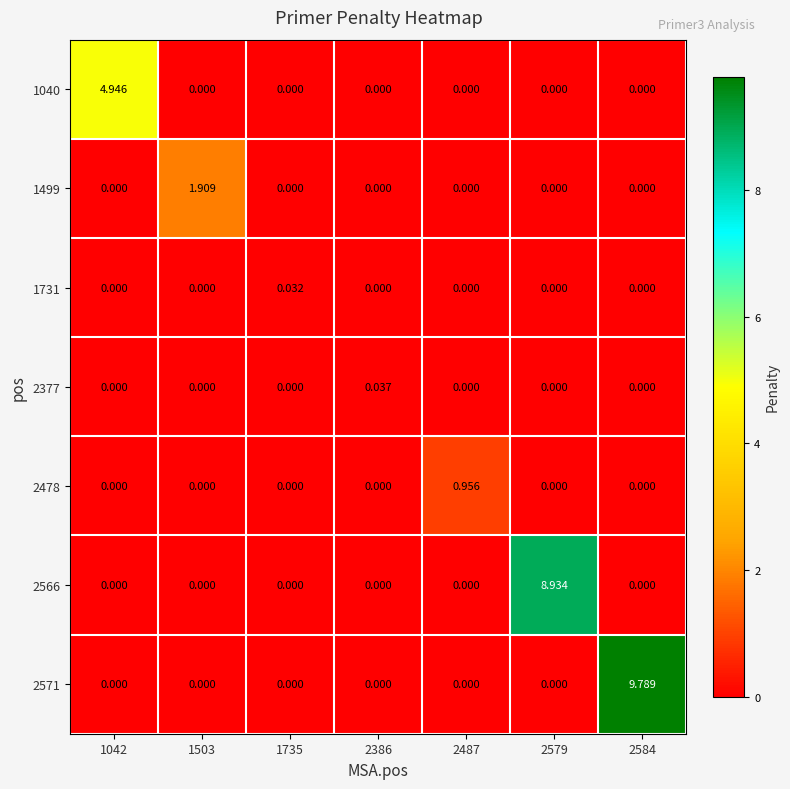

At which category is the sum across all series the highest?

2584